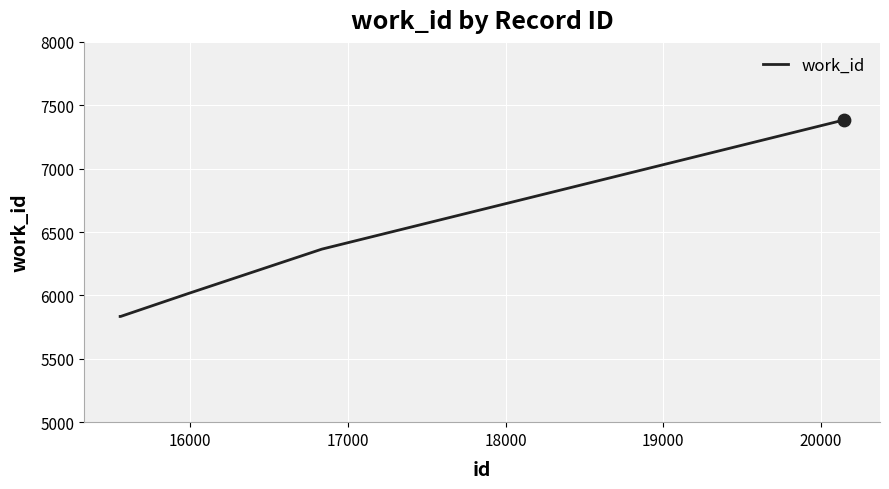

True or false: there are more than 1 points higher than both neighbors.

False